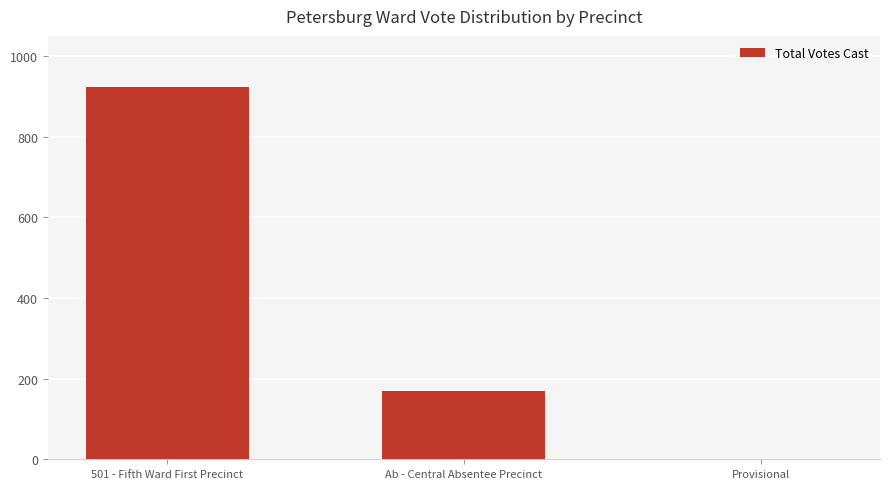

At which category does the chart reach its peak across all series?

501 - Fifth Ward First Precinct